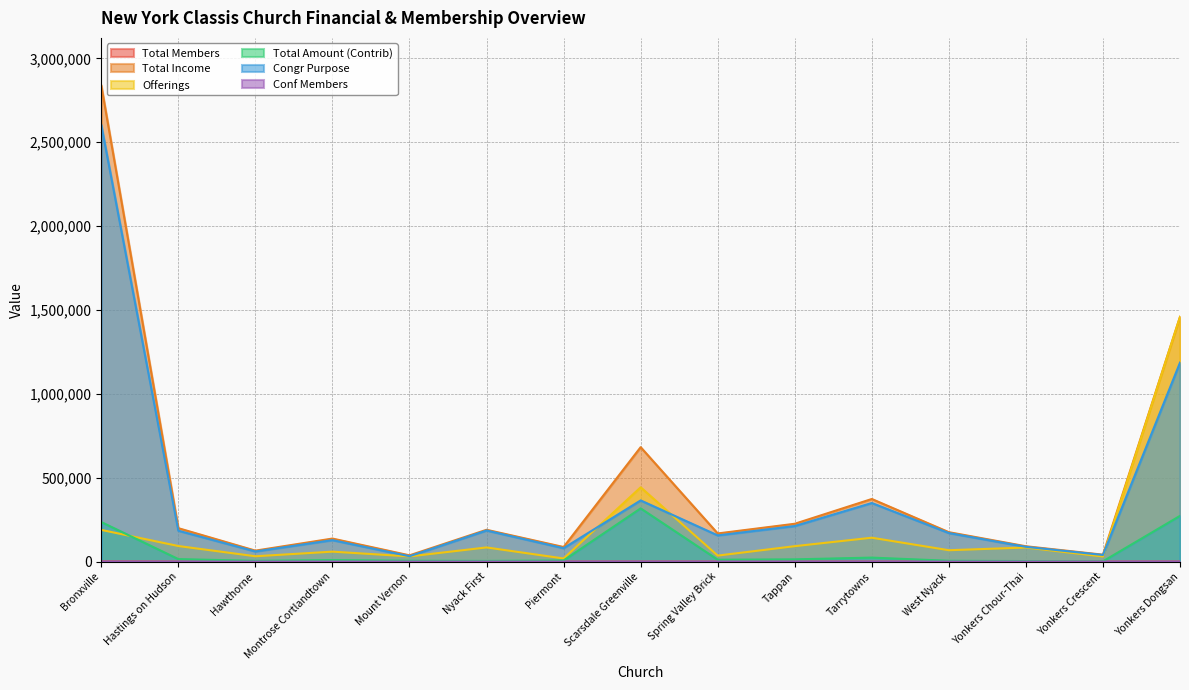

Does the chart have visible grid lines?

Yes